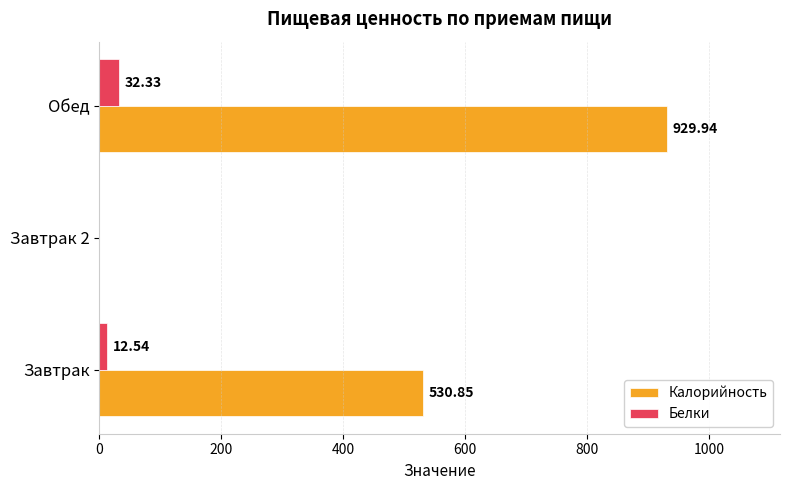

What is the sum of the Калорийность values at Завтрак 2 and Завтрак?

530.9